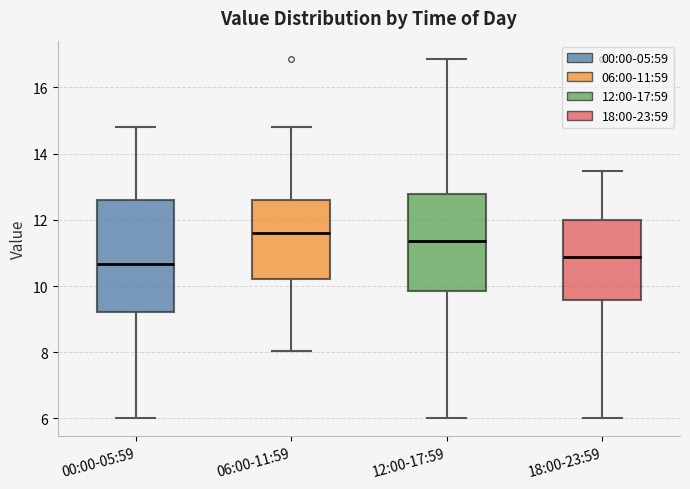

Reading left to right, read every box against the y-axis: the position of its median line, the range the box covers, and the ends of its whiskers. The values are not printed on the chart, so give them approximately, as read against the axis.

00:00-05:59: median 10.6, box 9.2 to 12.6, whiskers 6.0 to 14.8
06:00-11:59: median 11.6, box 10.2 to 12.6, whiskers 8.0 to 14.8
12:00-17:59: median 11.4, box 9.8 to 12.8, whiskers 6.0 to 16.8
18:00-23:59: median 10.8, box 9.6 to 12.0, whiskers 6.0 to 13.4